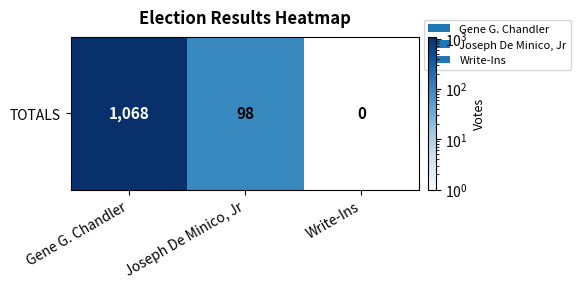

Reading left to right, transcribe all the data shown in this chart.

Gene G. Chandler=1068	Joseph De Minico, Jr=98	Write-Ins=0